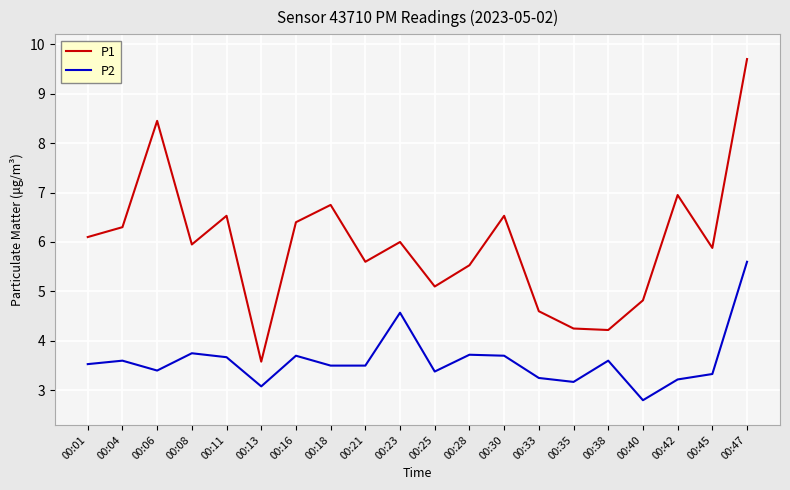

True or false: P2 has a value of 2.1 at 00:35.

False